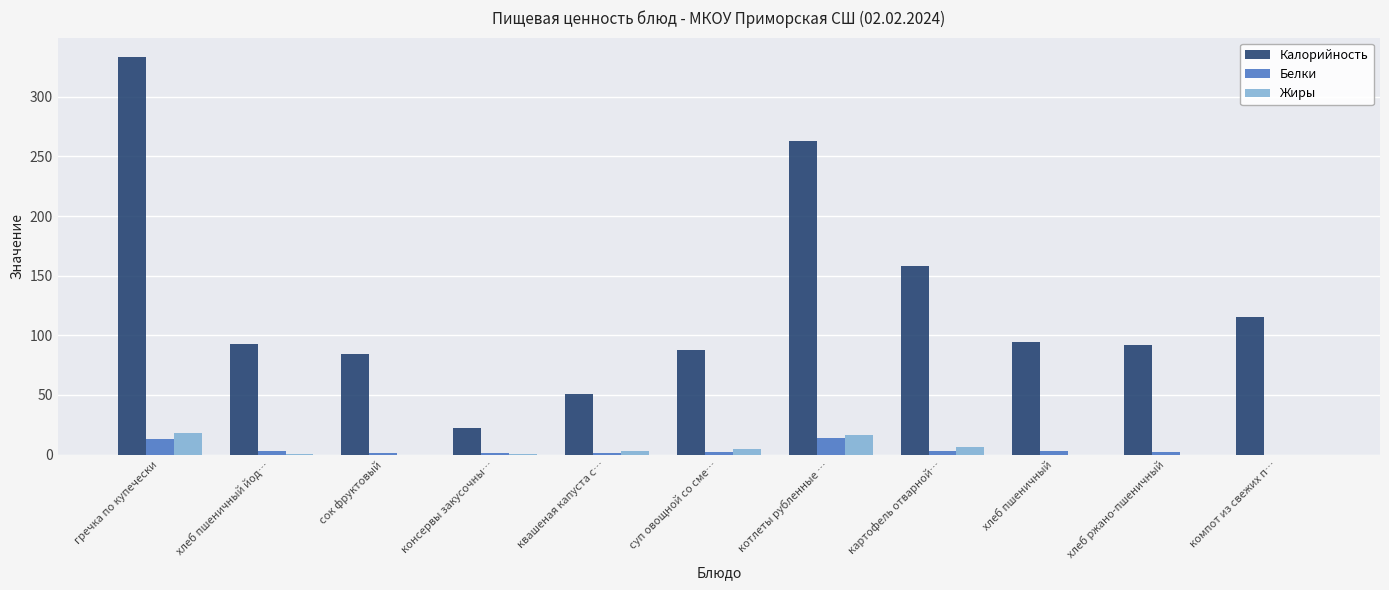

Which series has the widest spread of values?

Калорийность